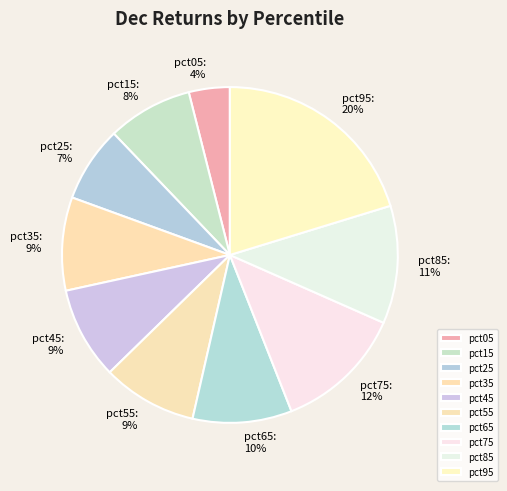

To the nearest percent, what percentage of the pie is pct05?

4%